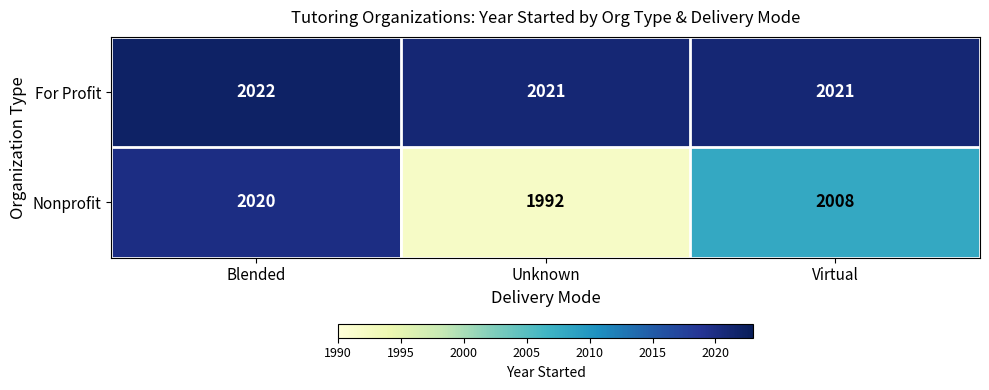

Where is Nonprofit nearest to the value 2006?

Virtual